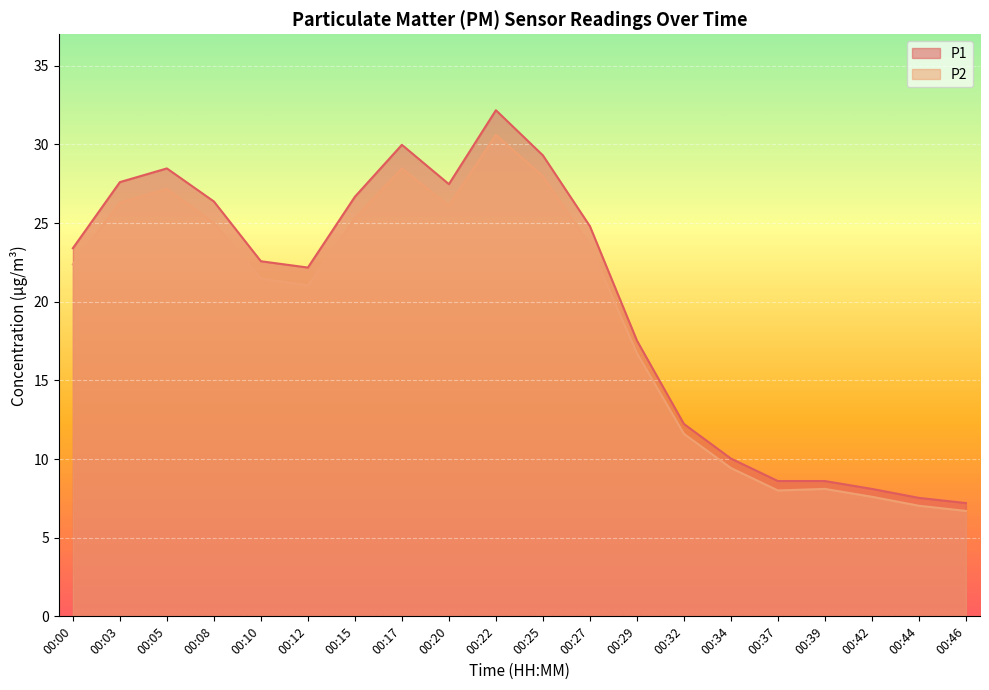

How many data points does each series have?

20